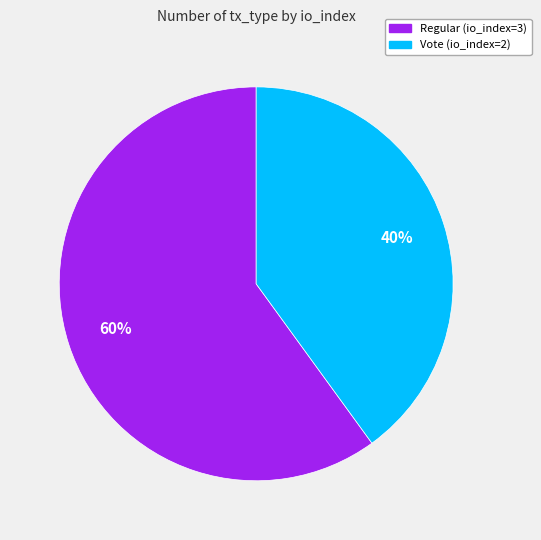

Approximately how many times larger is the value at Vote (io_index=2) compared to Regular (io_index=3)?

0.7